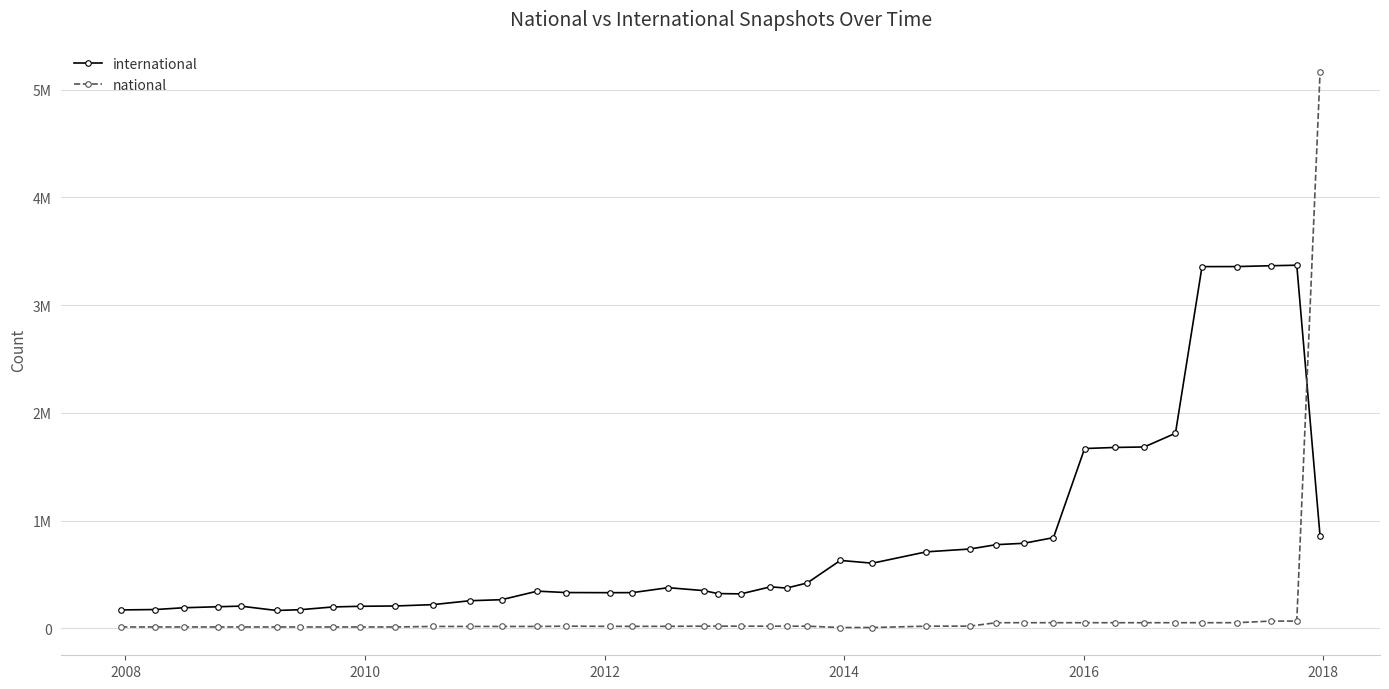

What are all the series names shown in the legend?

international, national